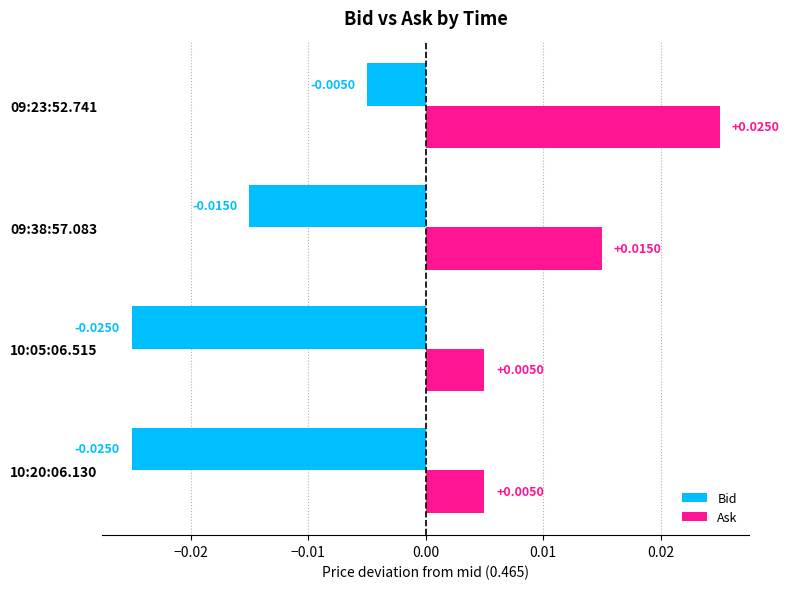

Is the value of Ask at 10:20:06.130 greater than the value of Bid at 09:38:57.083?

Yes